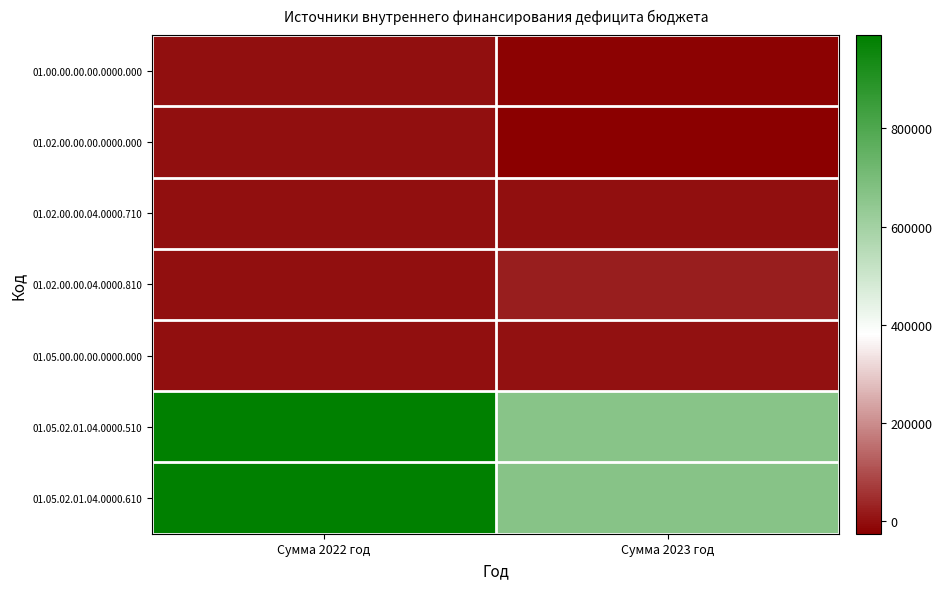

At Сумма 2022 год, list the series in order from smallest to largest.

01.00.00.00.00.0000.000, 01.02.00.00.00.0000.000, 01.02.00.00.04.0000.710, 01.02.00.00.04.0000.810, 01.05.00.00.00.0000.000, 01.05.02.01.04.0000.510, 01.05.02.01.04.0000.610